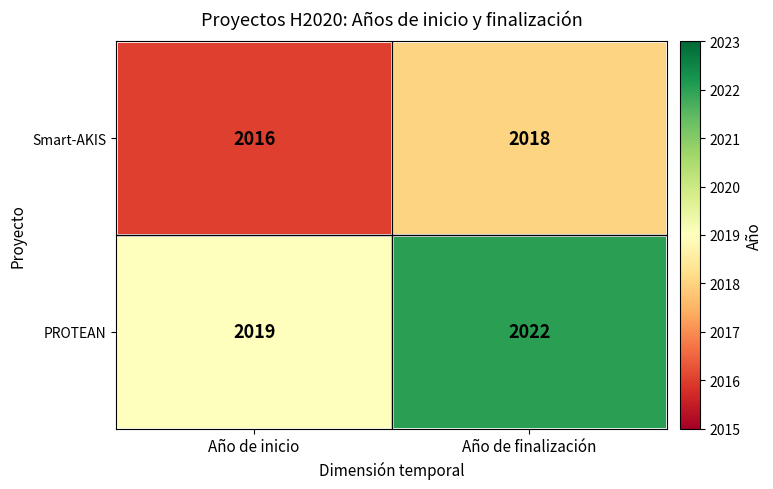

How many categories are shown in the chart?

2